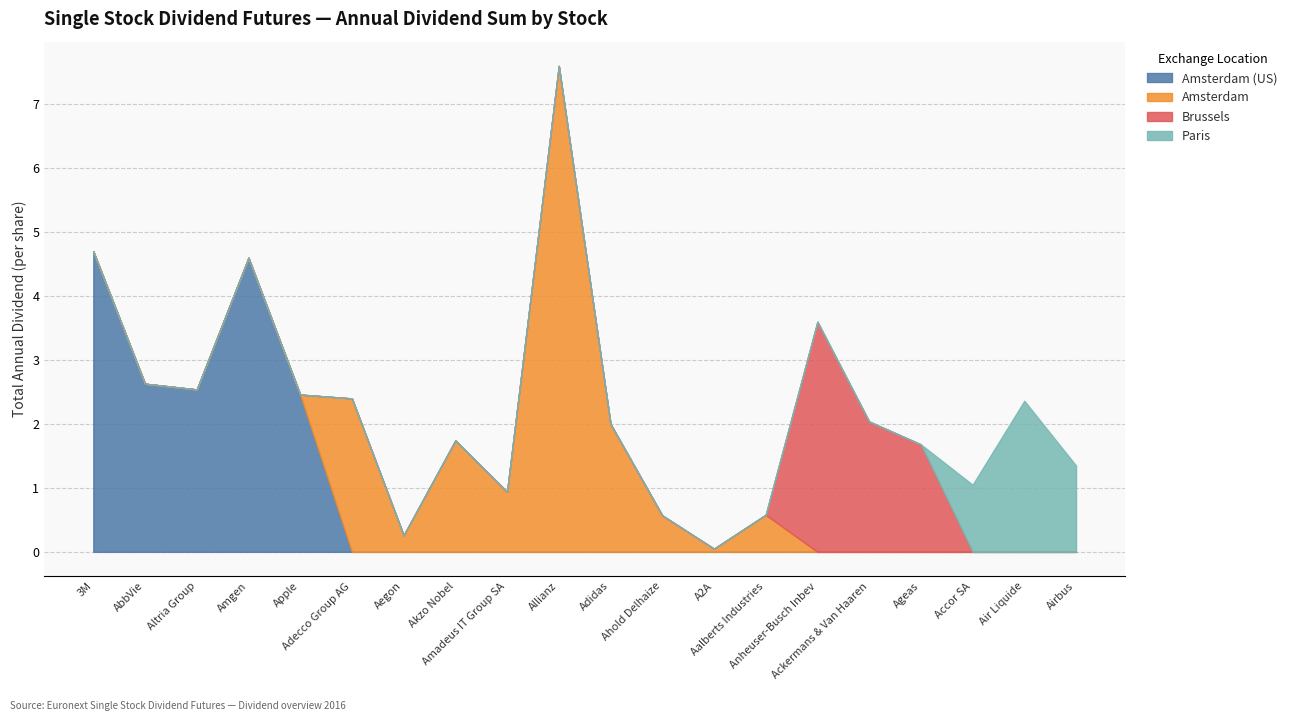

What are all the series names shown in the legend?

Amsterdam (US), Amsterdam, Brussels, Paris